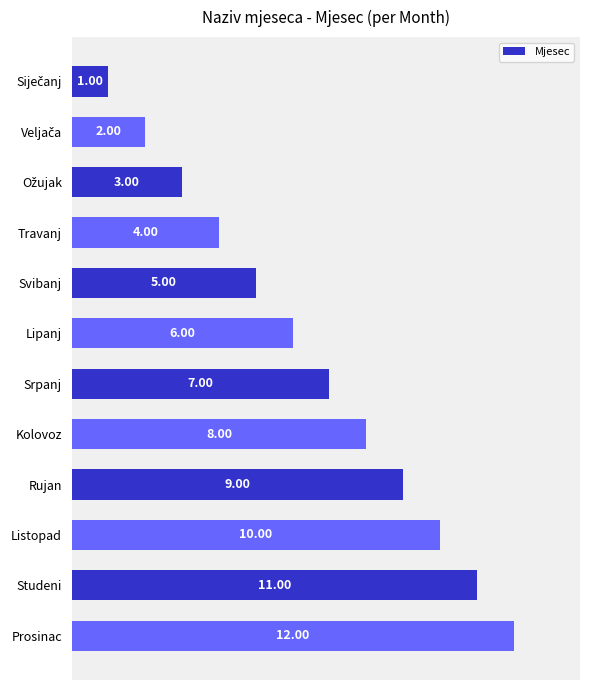

What is the difference between the maximum and minimum values?

11